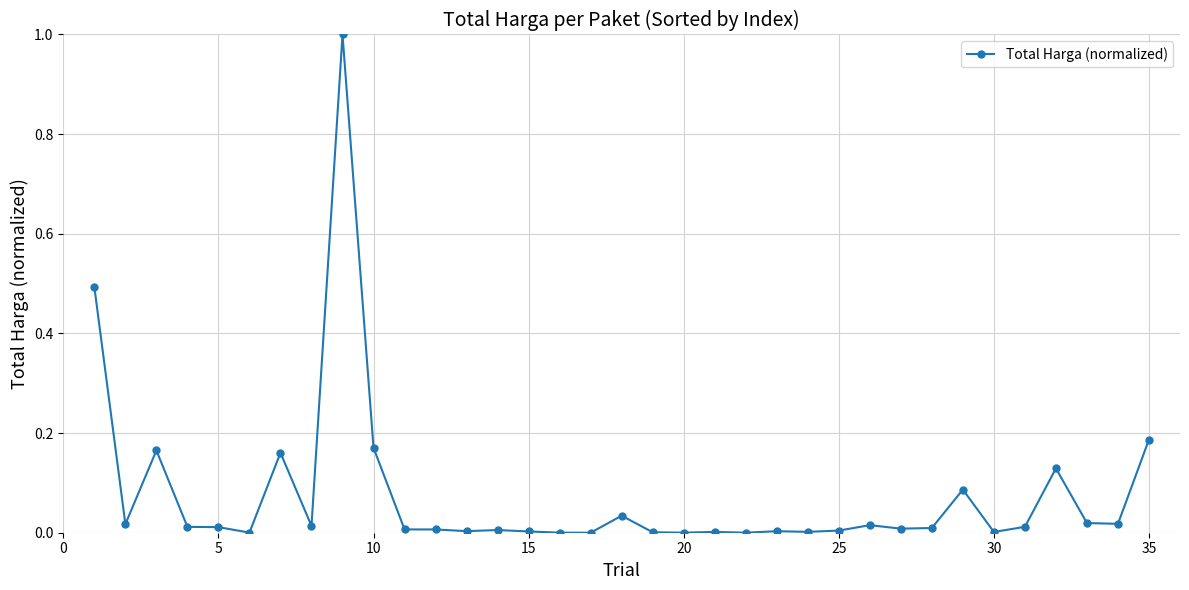

True or false: there are more than 0 points higher than both neighbors.

True